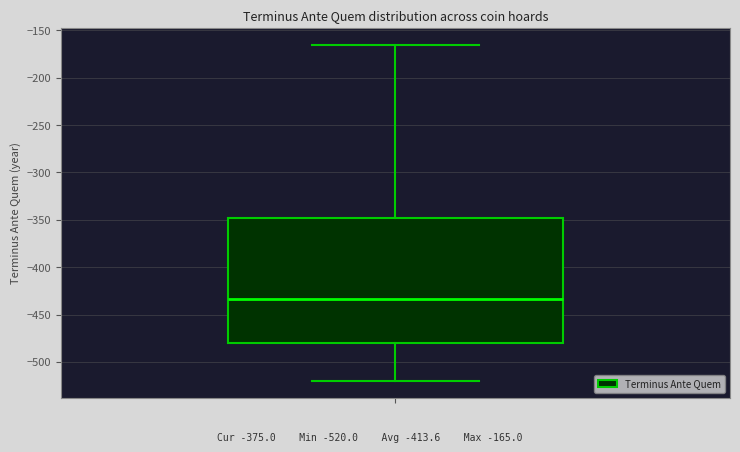

Where is the lower edge of the box on the y-axis? The values are not printed on the chart, so give them approximately, as read against the axis.

-480